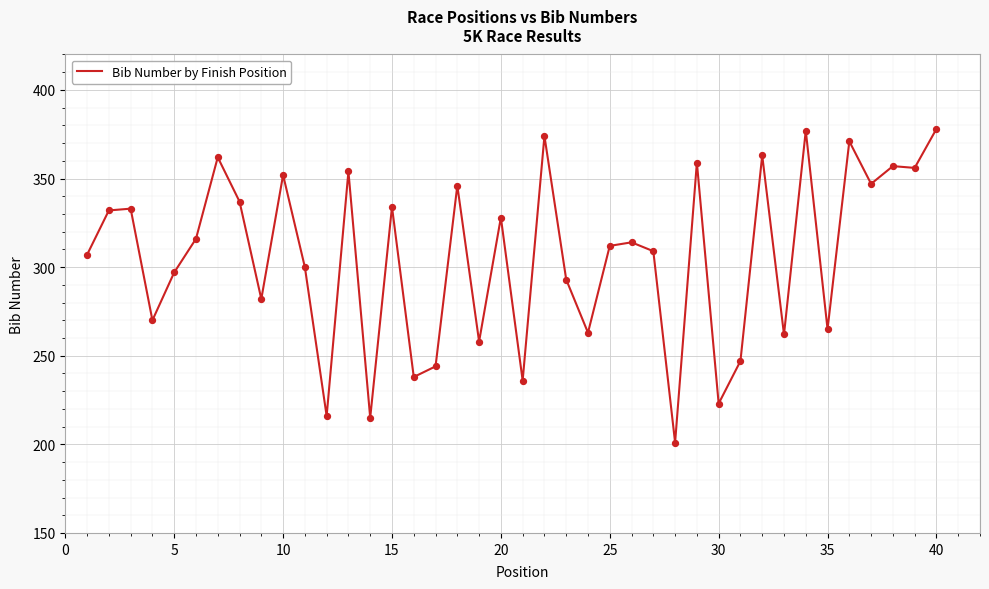

What is the maximum value shown in the chart?

378